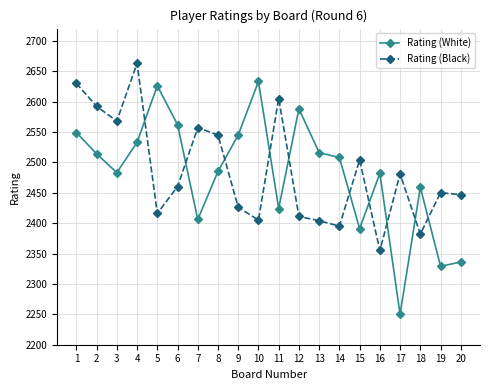

Is the value of Rating (Black) at 19 greater than the value of Rating (White) at 8?

No